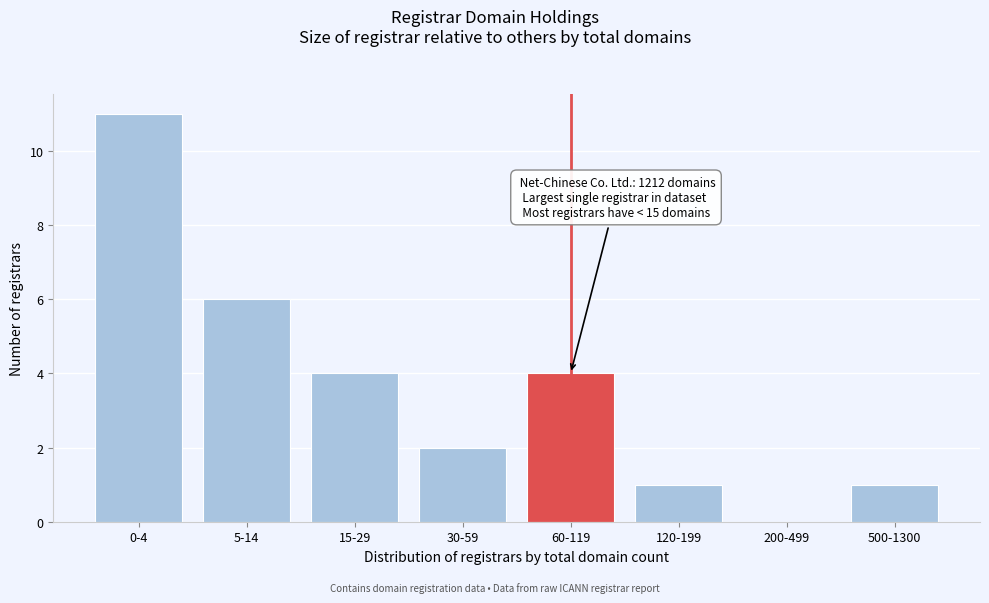

Reading left to right, extract all data points from this chart.

0-4=11	5-14=6	15-29=4	30-59=2	60-119=4	120-199=1	200-499=0	500-1300=1